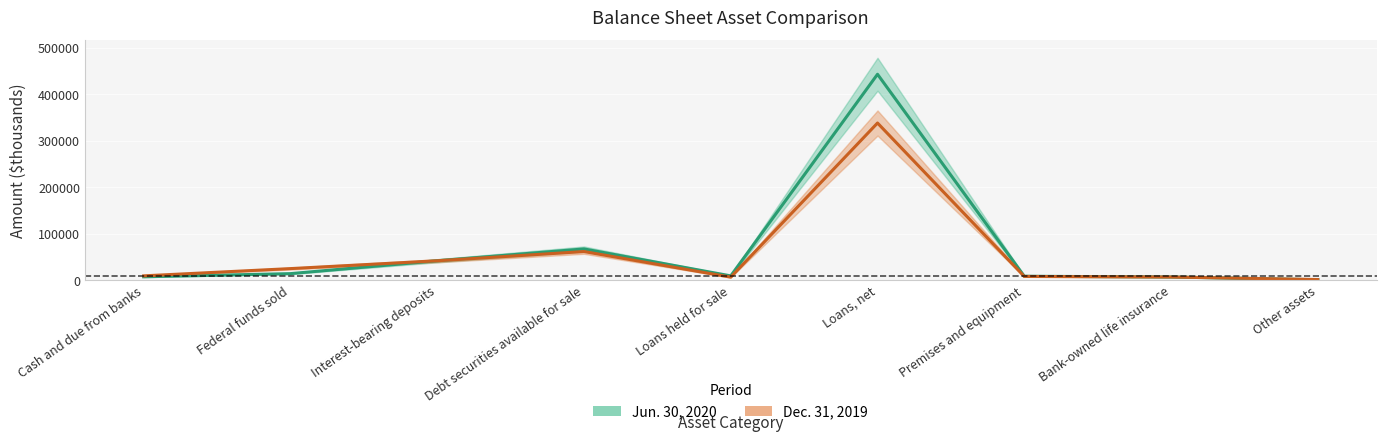

Between Loans held for sale and Premises and equipment, which series saw the biggest shift?

Dec. 31, 2019